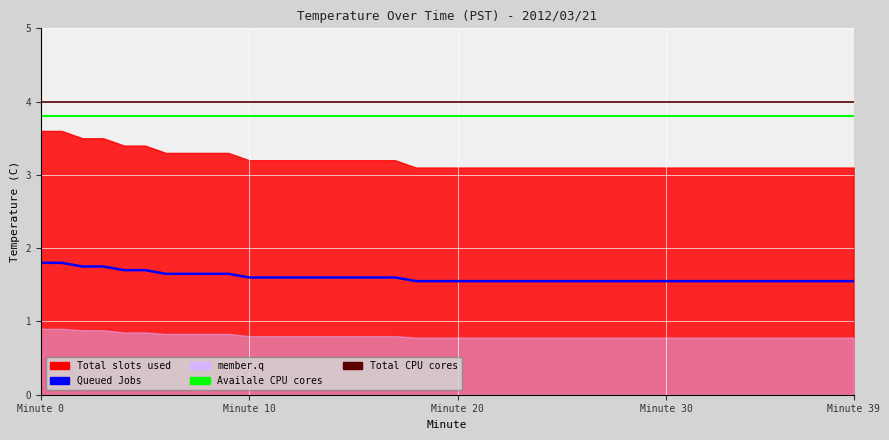

What is the sum of the Total CPU cores values at 36 and 38?

8.0